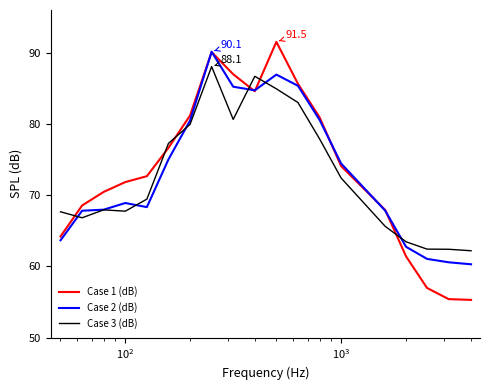

What is the maximum value for Case 1 (dB)?

91.5